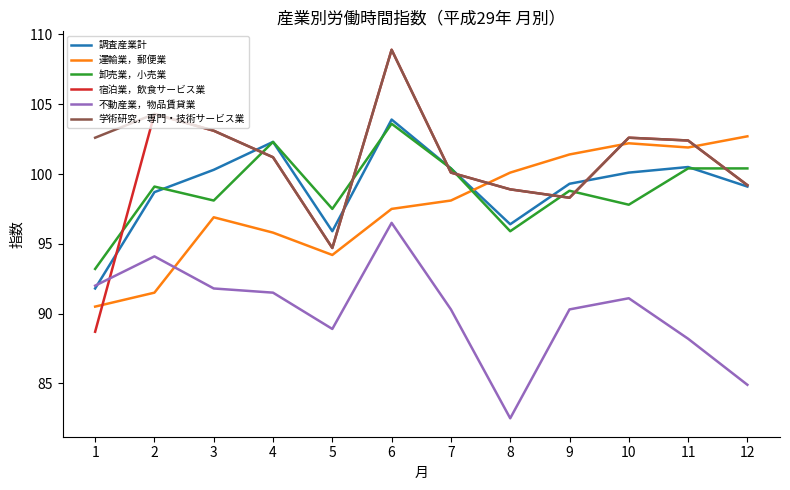

Is it true that 宿泊業，飲食サービス業 equals 94.7 at 5?

True